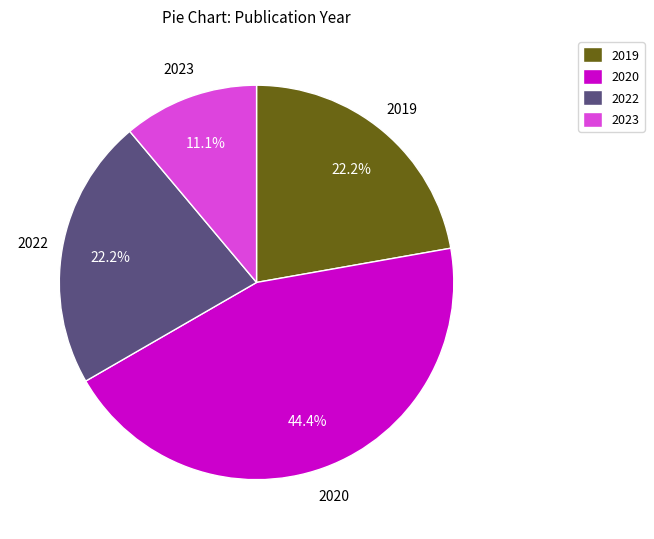

Is there a majority slice in this chart?

No